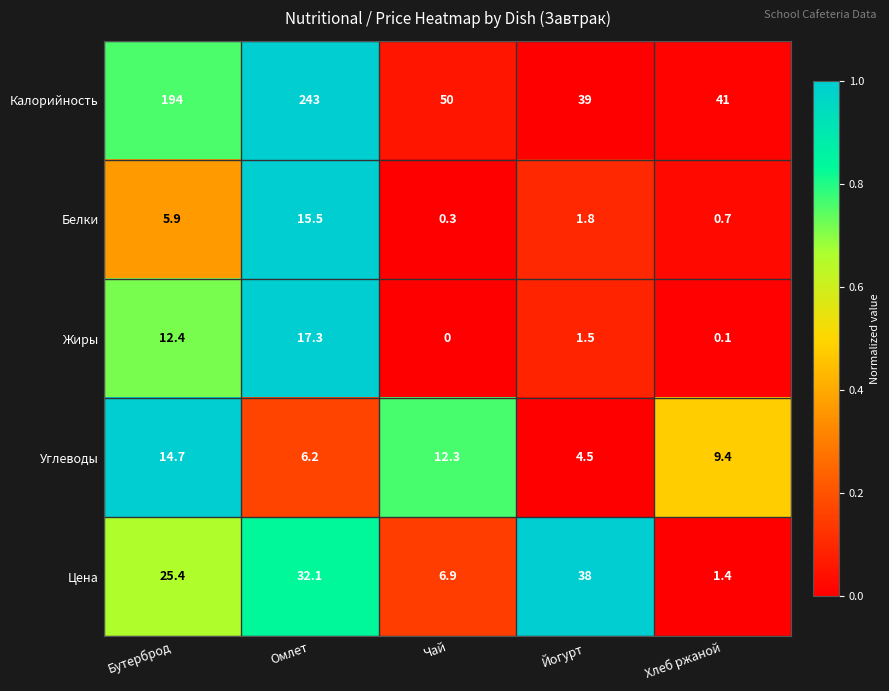

At which label does Калорийность first exceed 50?

Бутерброд